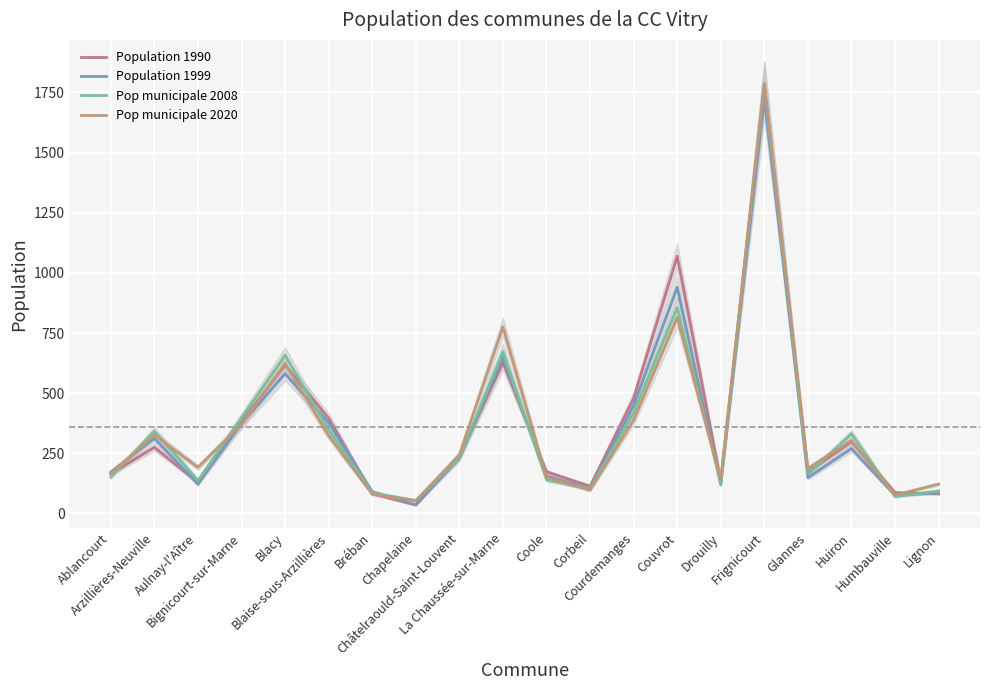

List the series in order of their peak value, lowest first.

Population 1999, Population 1990, Pop municipale 2008, Pop municipale 2020